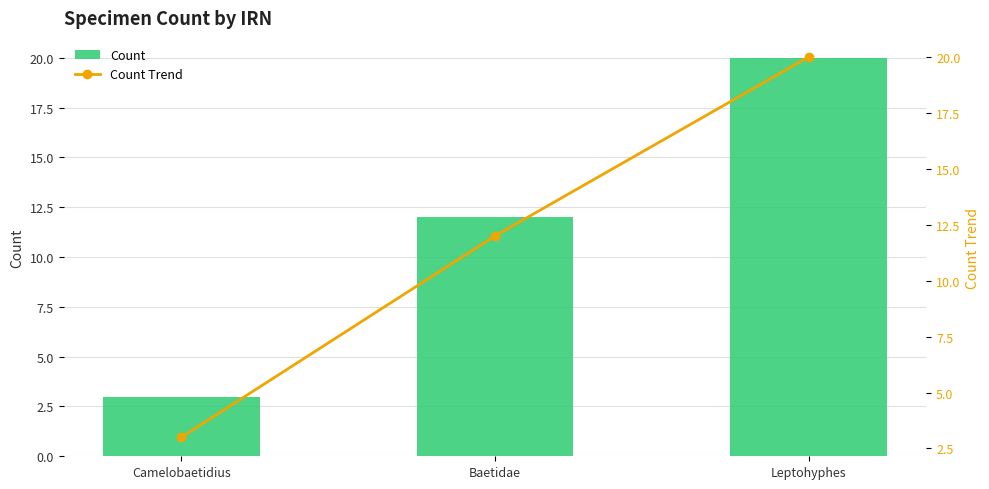

List the series in order of their peak value, lowest first.

Count, Count Trend